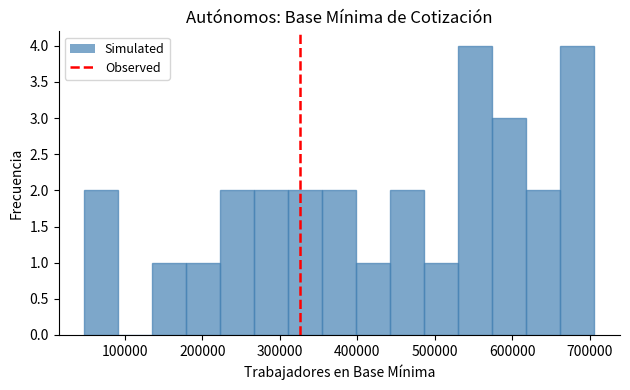

Reading left to right, list every bar in this chart as the range it spans on the x-axis followed by its height. Neither the bar edges nor the heights are printed on the chart, so give them approximately, as read against the axes.

50000 to 90000: 2
90000 to 140000: 0
140000 to 180000: 1
180000 to 220000: 1
220000 to 270000: 2
270000 to 310000: 2
310000 to 350000: 2
350000 to 400000: 2
400000 to 440000: 1
440000 to 490000: 2
490000 to 530000: 1
530000 to 570000: 4
570000 to 620000: 3
620000 to 660000: 2
660000 to 710000: 4